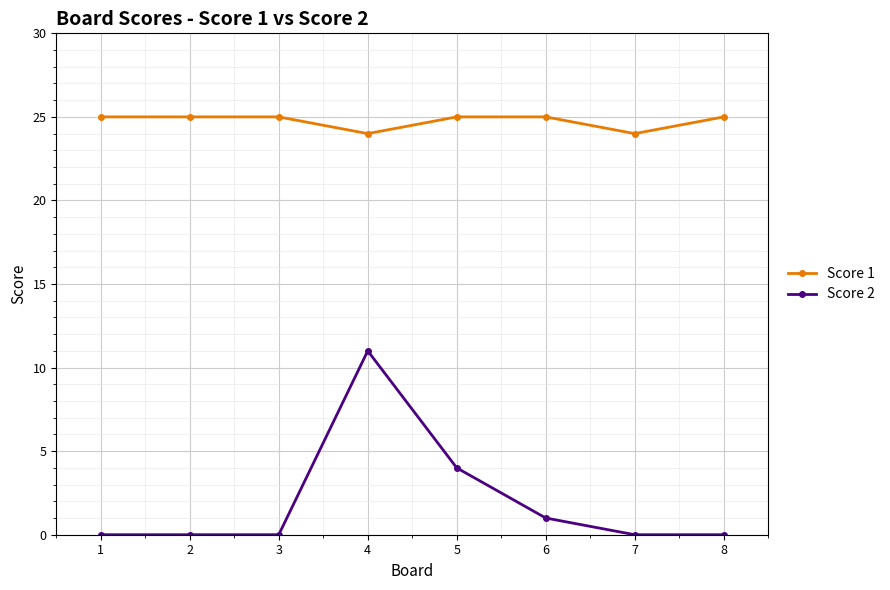

Which series has the largest range (max minus min)?

Score 2